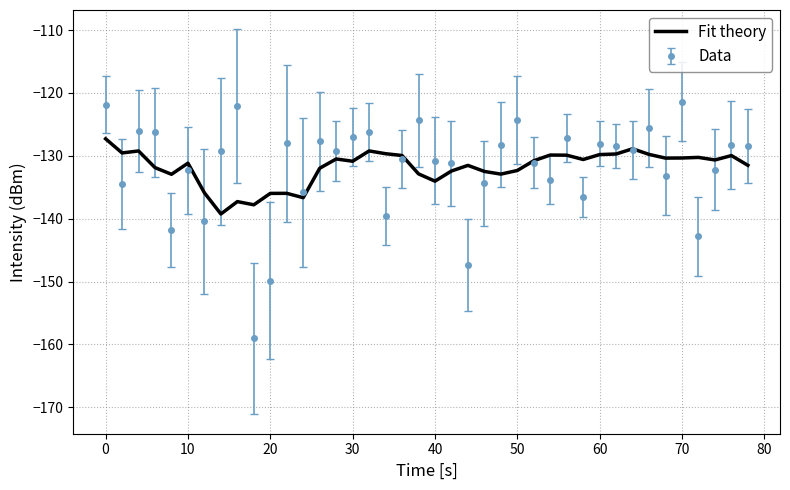

What is the lowest value of the Data series?

-159.0